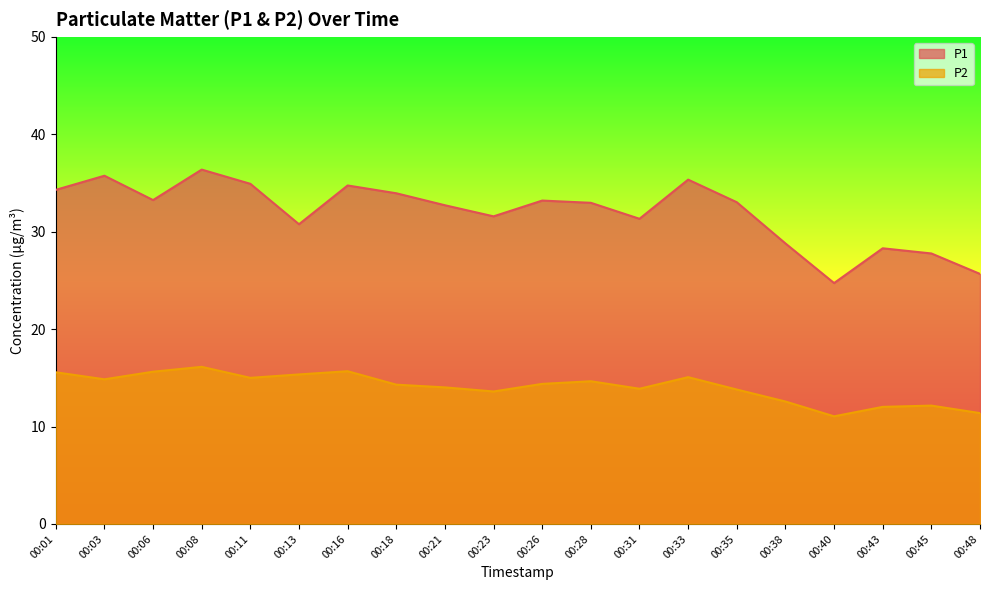

How many series are shown in this chart?

2